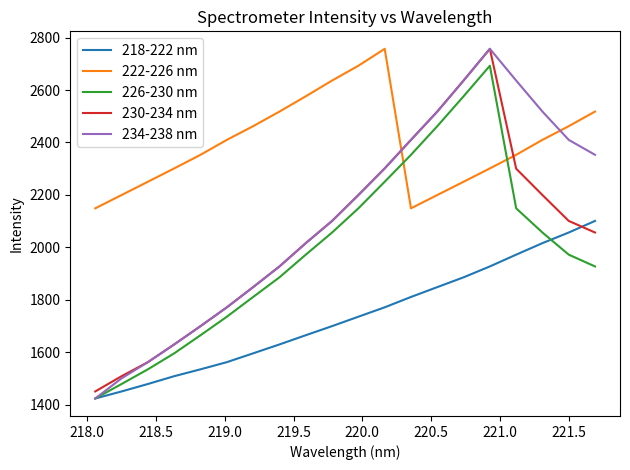

What is the minimum value shown in the chart?

1423.1